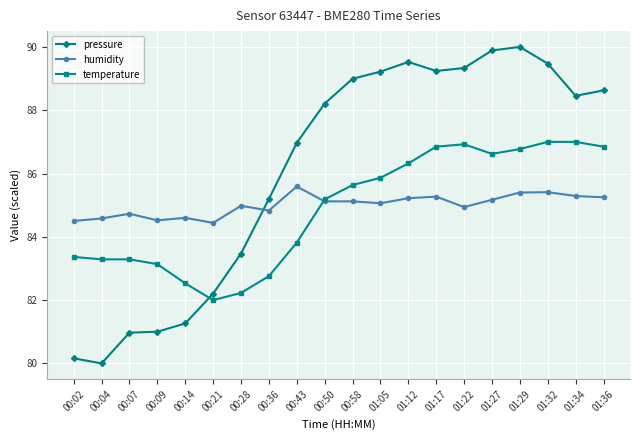

Is it true that temperature equals 57.2 at 01:22?

False